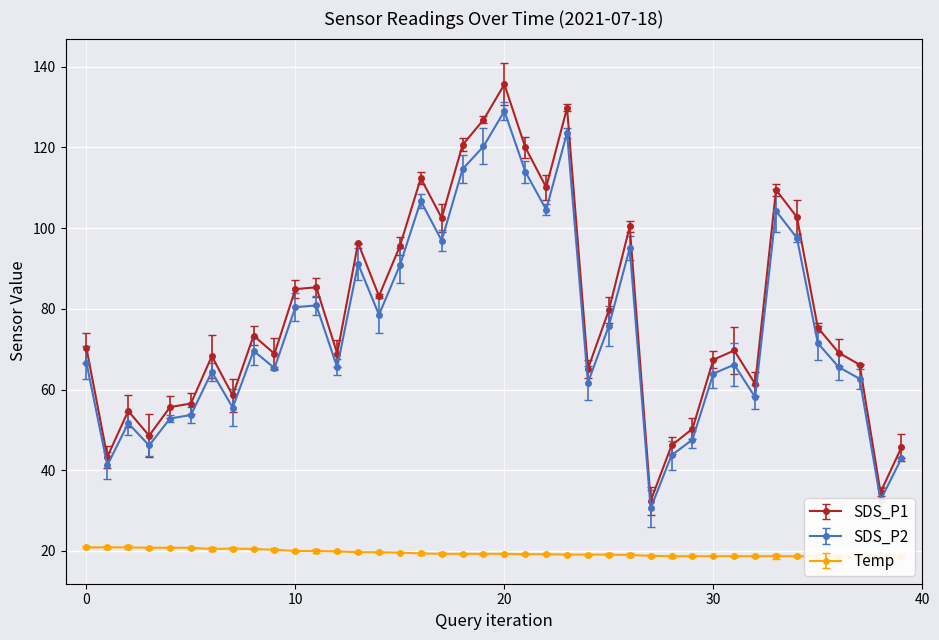

Where is SDS_P2 nearest to the value 79?

14